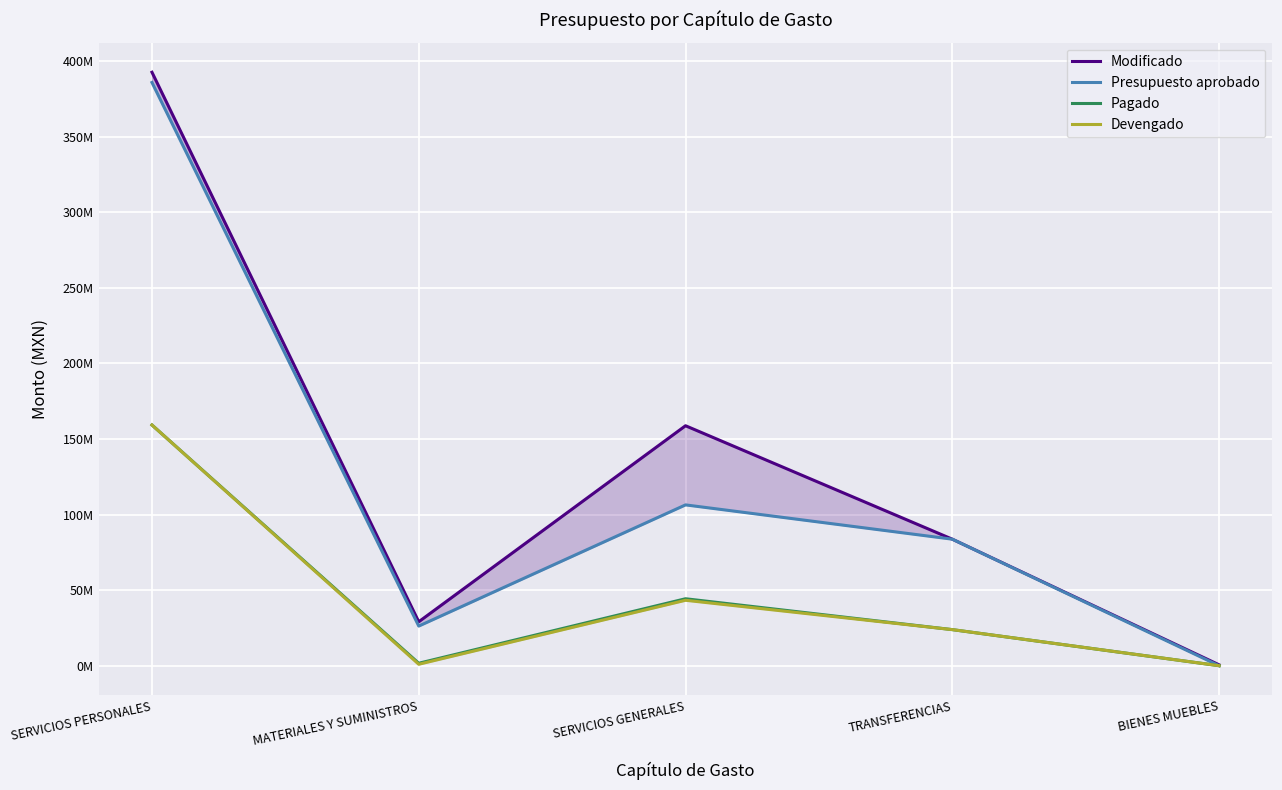

Reading right to left, what are all the values shown in this chart?

Modificado: 586615.1	83686863.0	158721774.1	29053403.6	392547051.5
Presupuesto aprobado: 0.0	83686863.0	106370427.3	26203001.8	385771657.9
Pagado: 0.0	23861988.6	44285171.9	1615580.7	159210937.4
Devengado: 0.0	23861988.6	43270256.4	948574.4	159210937.4